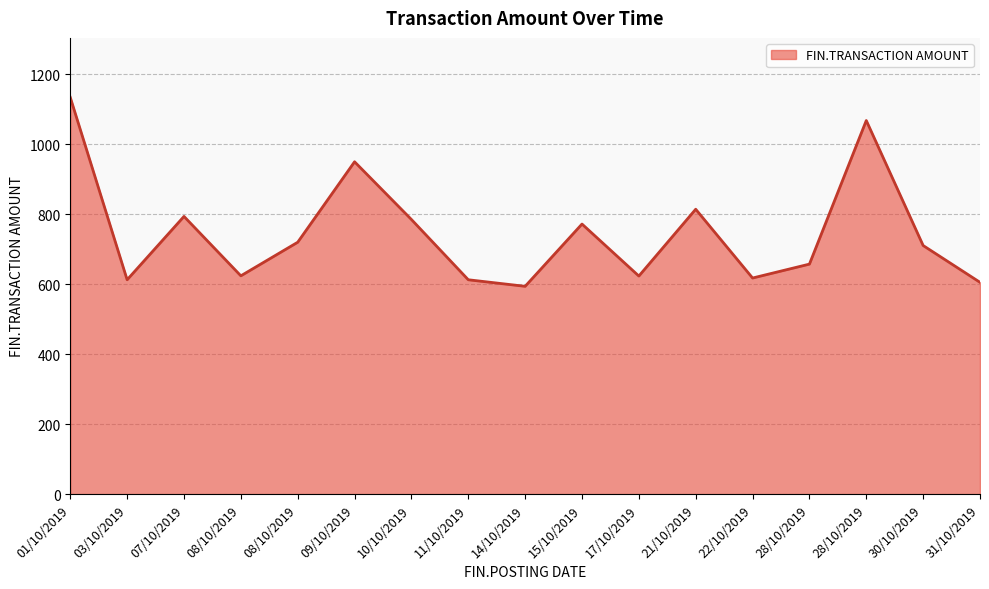

Reading right to left, extract all data points from this chart.

605.4	710.6	1067.9	657.5	617.7	814.3	623.4	772.0	594.0	612.7	785.0	950.0	720.0	624.0	793.8	612.7	1134.0